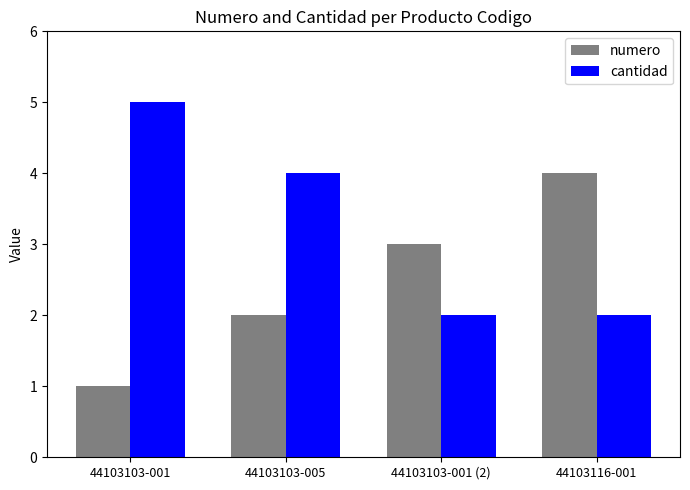

List the series in order of their overall mean, lowest first.

numero, cantidad